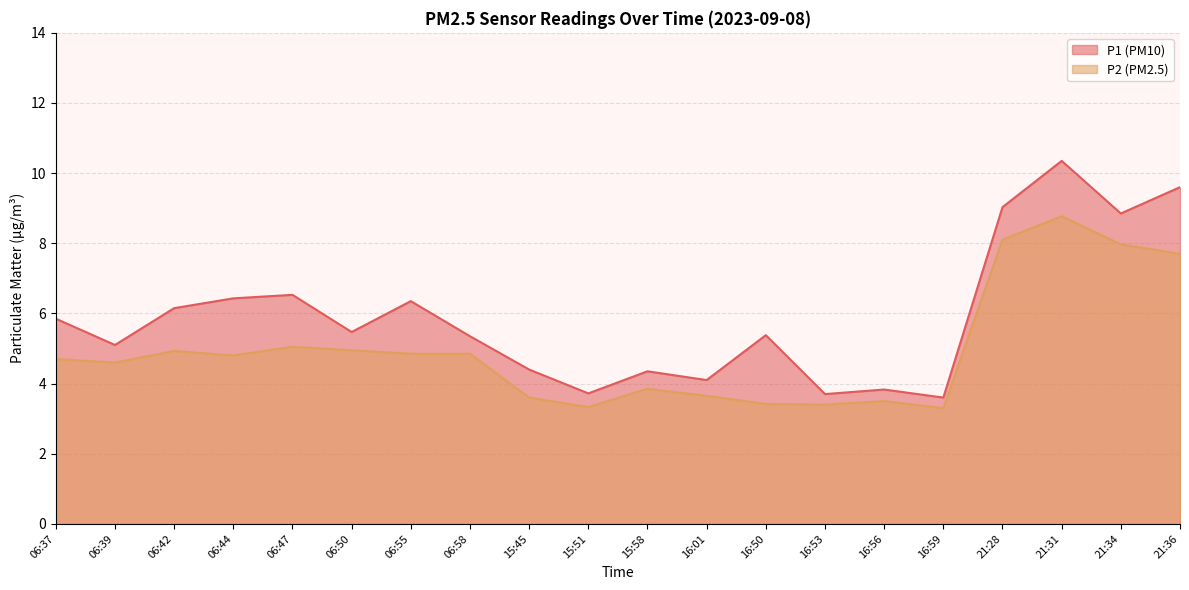

Reading left to right, transcribe all the data shown in this chart.

P1: 5.8	5.1	6.2	6.4	6.5	5.5	6.3	5.3	4.4	3.7	4.3	4.1	5.4	3.7	3.8	3.6	9.0	10.3	8.8	9.6
P2: 4.7	4.6	4.9	4.8	5.0	5.0	4.8	4.8	3.6	3.3	3.9	3.6	3.4	3.4	3.5	3.3	8.1	8.8	8.0	7.7